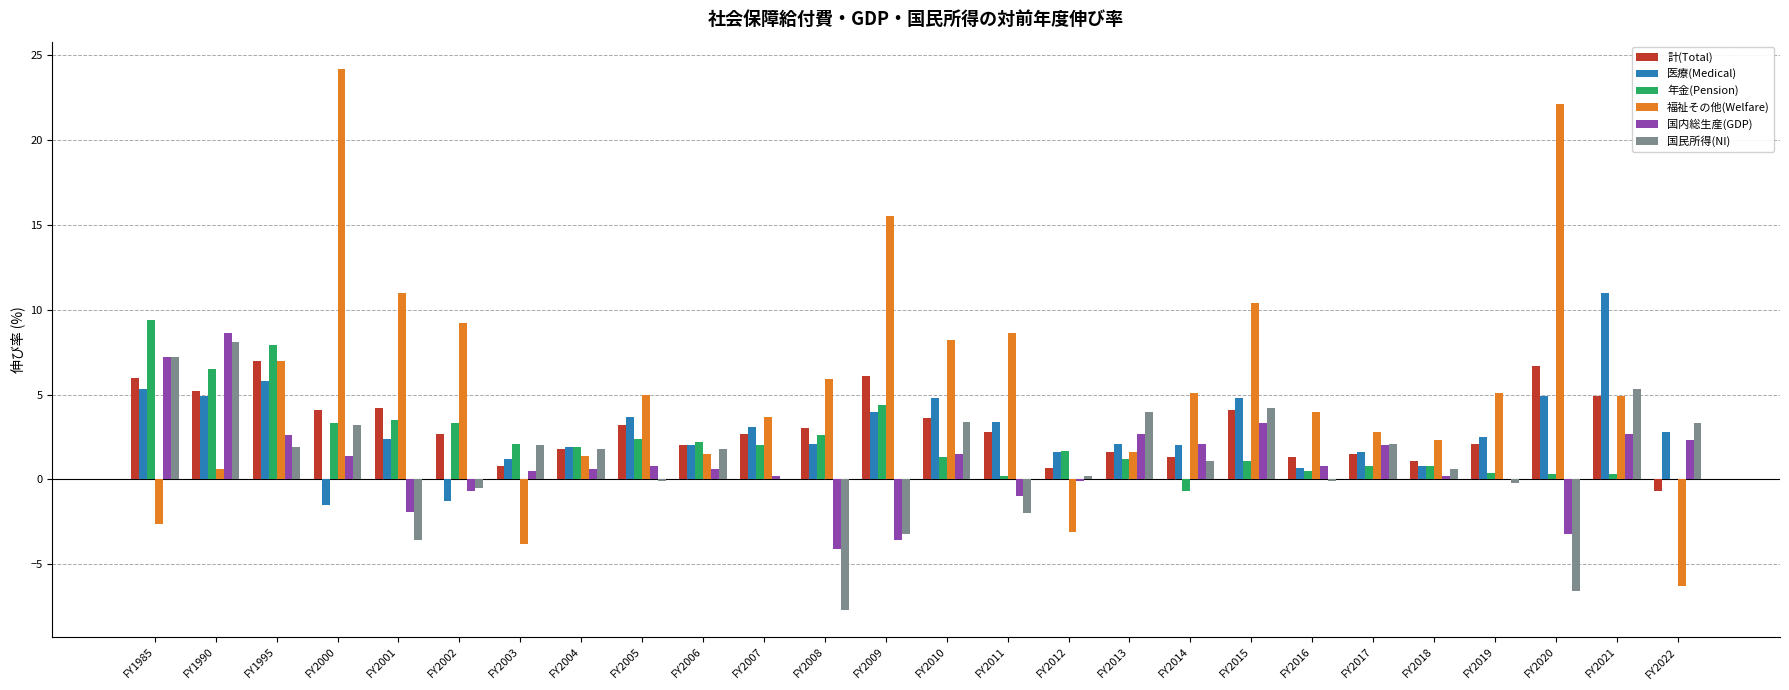

What is the total value across all series at FY2009?

23.2